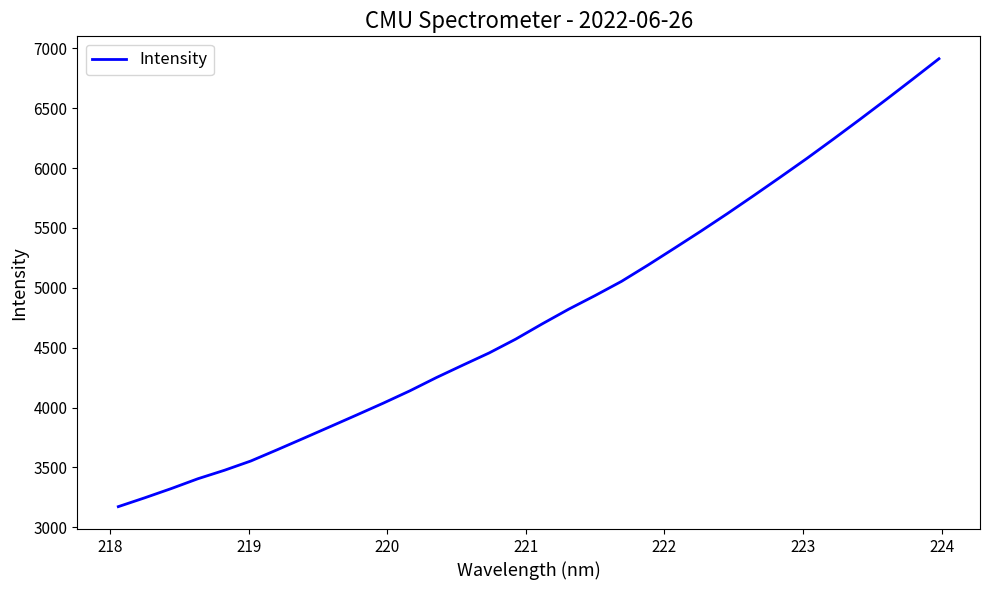

What is the difference between the maximum and minimum values?

3740.1